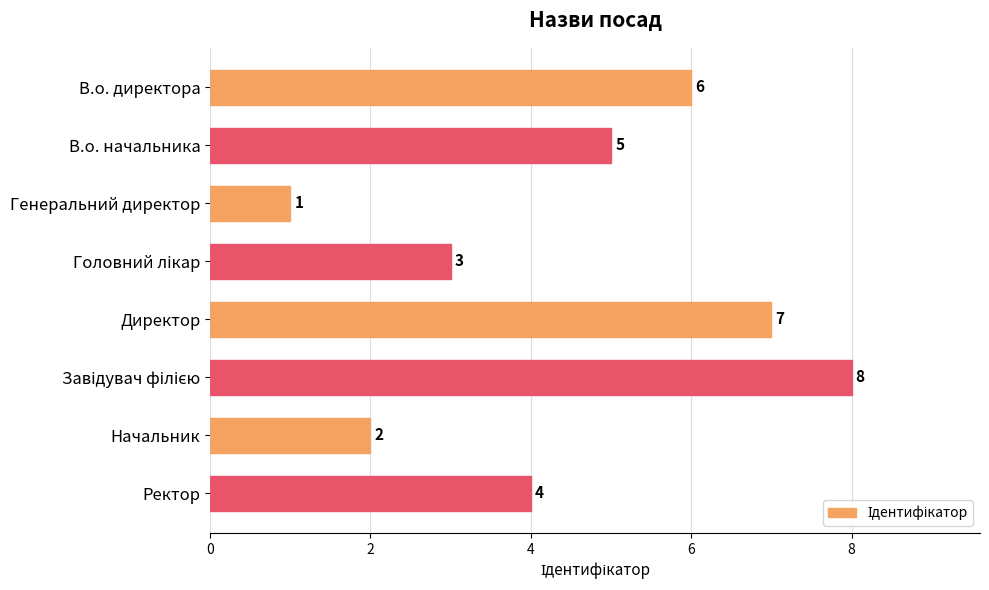

What is the smallest value displayed?

1